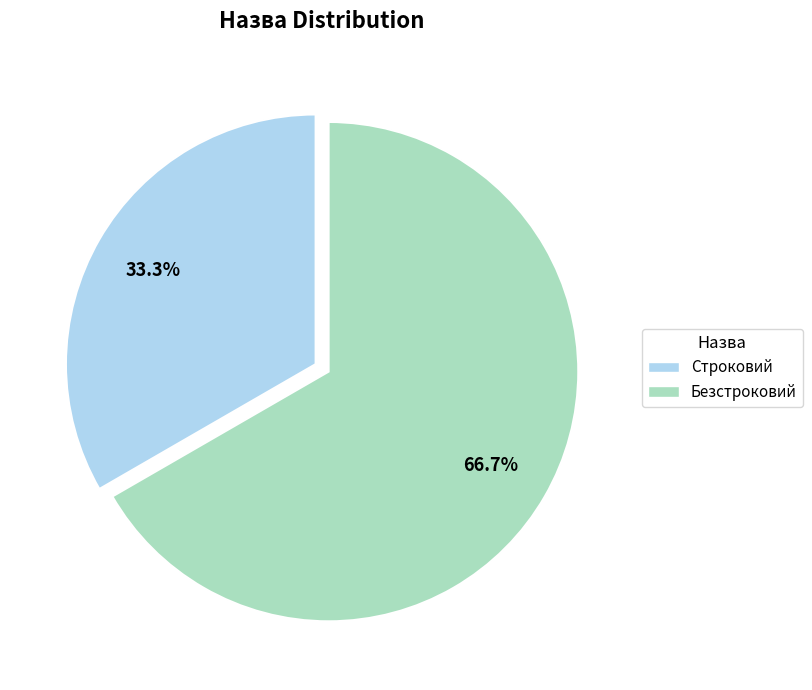

Is it true that Безстроковий is 76% of the pie?

False